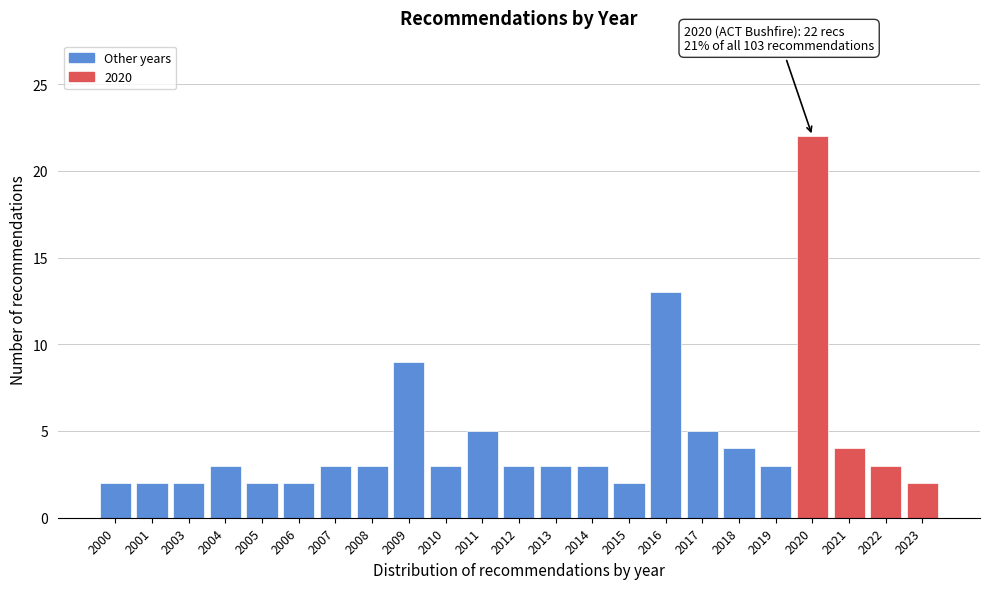

Reading right to left, transcribe all the data shown in this chart.

2	3	4	22	3	4	5	13	2	3	3	3	5	3	9	3	3	2	2	3	2	2	2